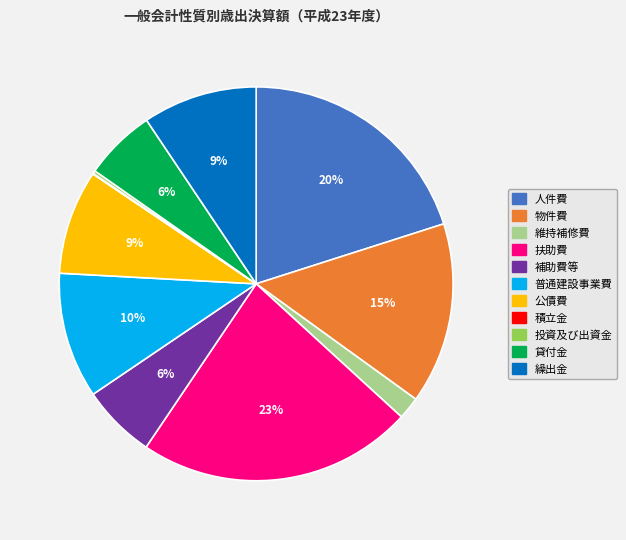

To the nearest percent, what is the difference between the largest and smallest slice percentages?

23%